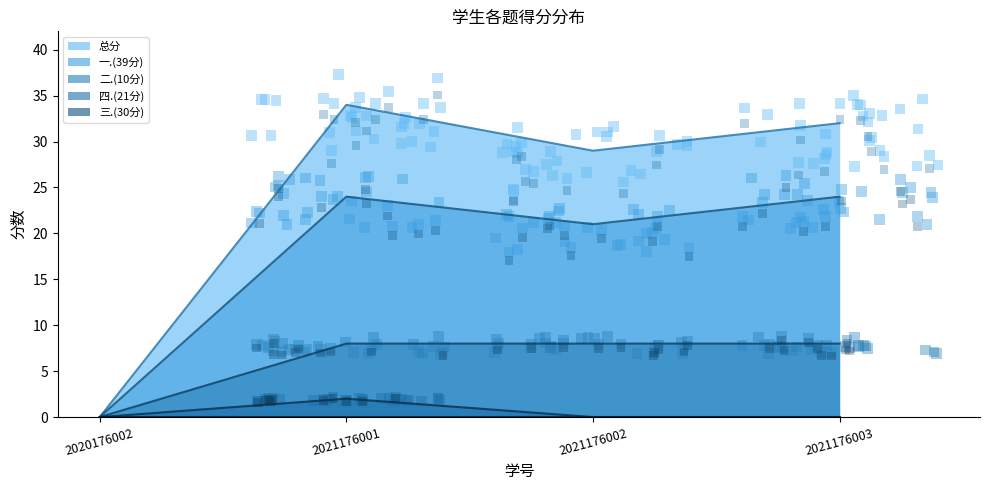

At which category is the sum across all series the highest?

2021176001